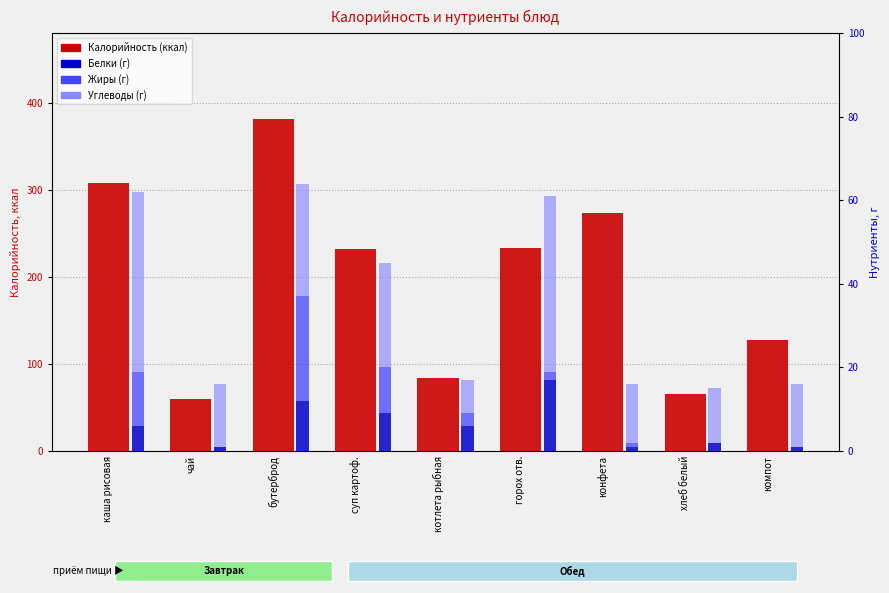

What are all the series names shown in the legend?

Калорийность, Белки, Жиры, Углеводы